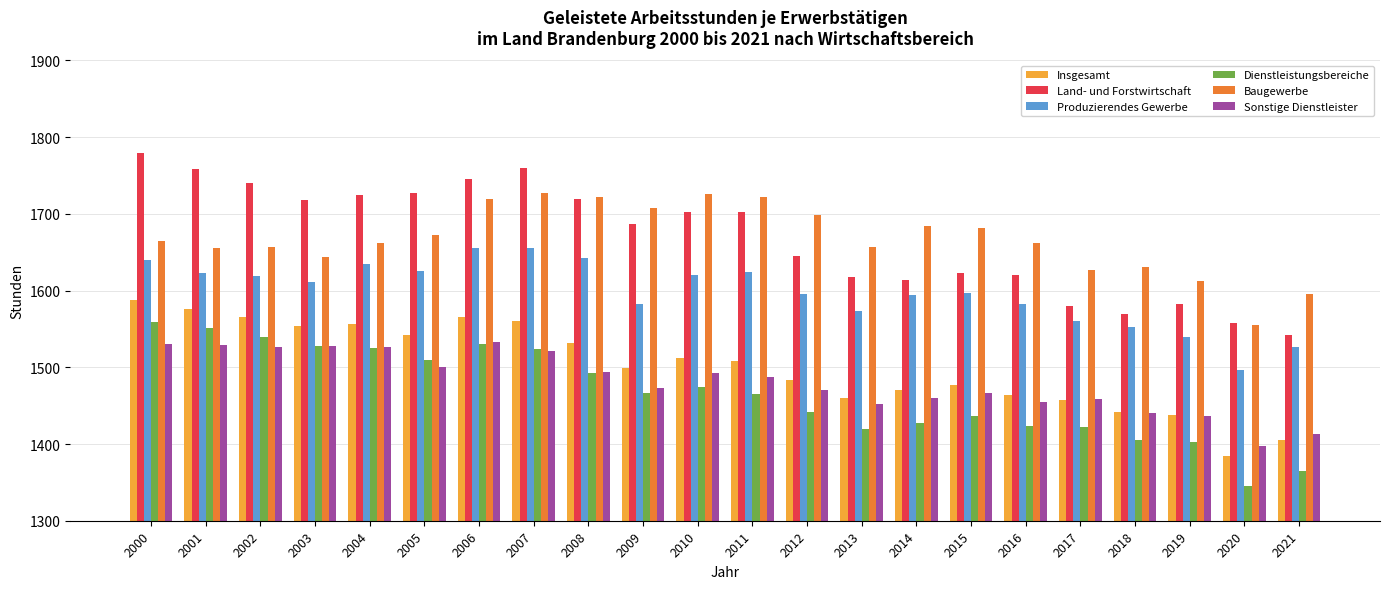

Which series has the widest spread of values?

Land- und Forstwirtschaft